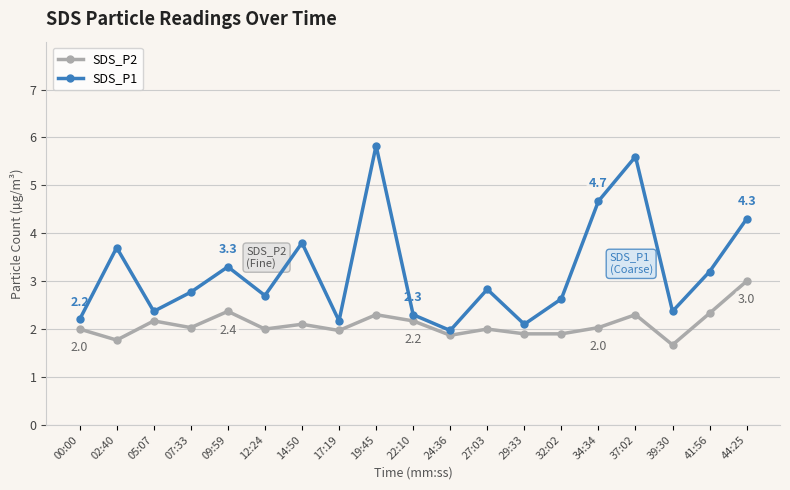

At which label does SDS_P1 first exceed 2?

00:00